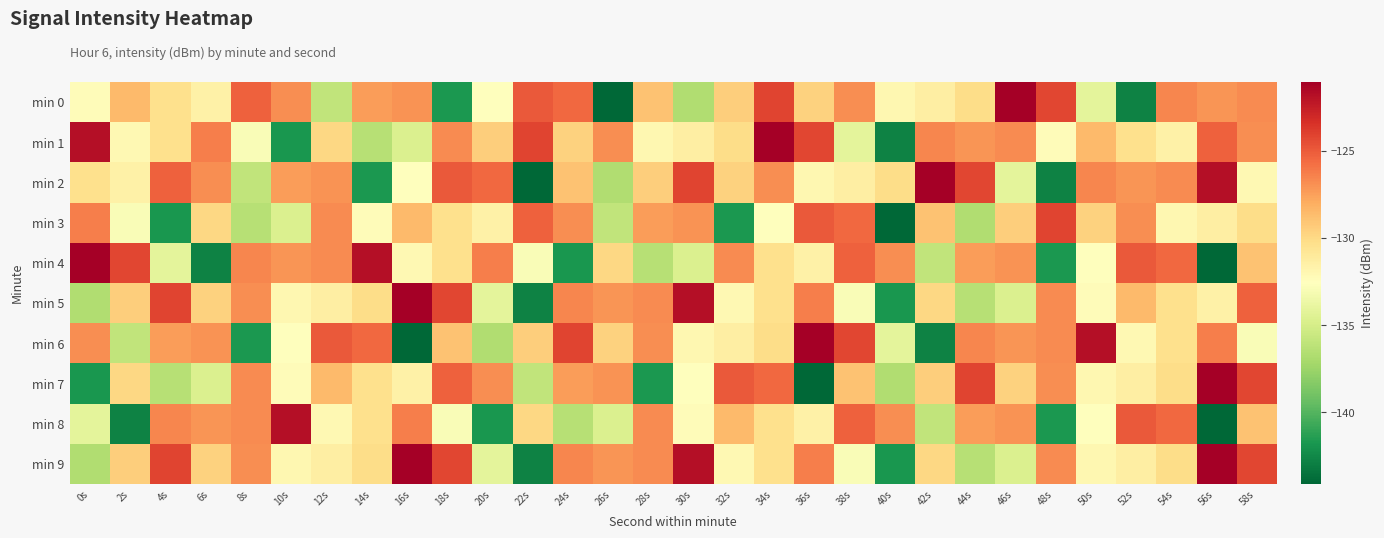

List the series in order of their peak value, highest first.

min 0, min 1, min 2, min 4, min 5, min 6, min 7, min 9, min 8, min 3